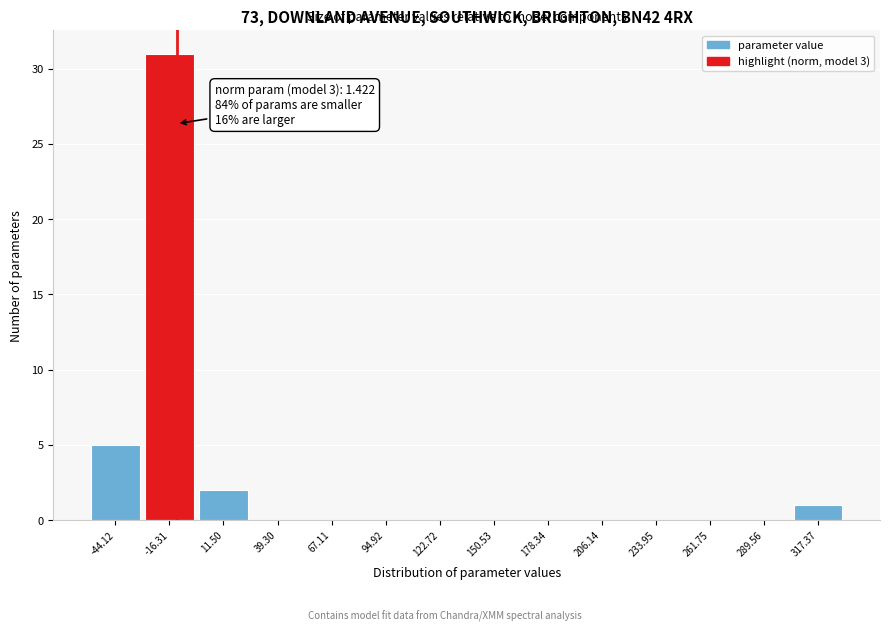

Reading left to right, transcribe all the data shown in this chart.

-44.12=5	-16.31=31	11.50=2	39.30=0	67.11=0	94.92=0	122.72=0	150.53=0	178.34=0	206.14=0	233.95=0	261.75=0	289.56=0	317.37=1